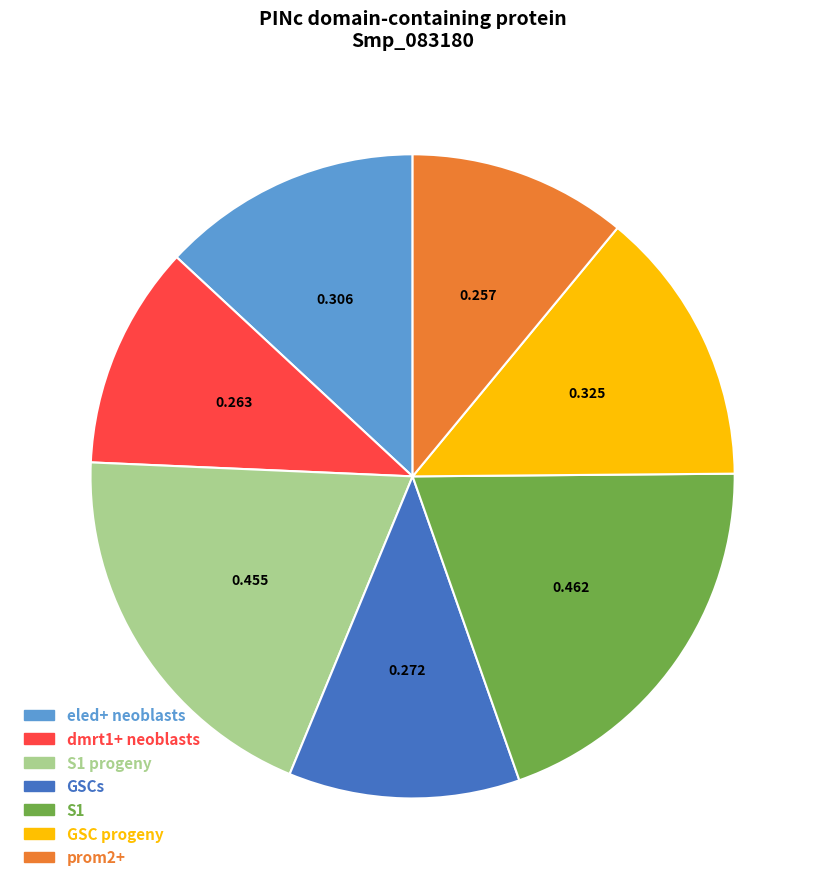

Combined, do dmrt1+ neoblasts and GSCs account for over 50%?

No